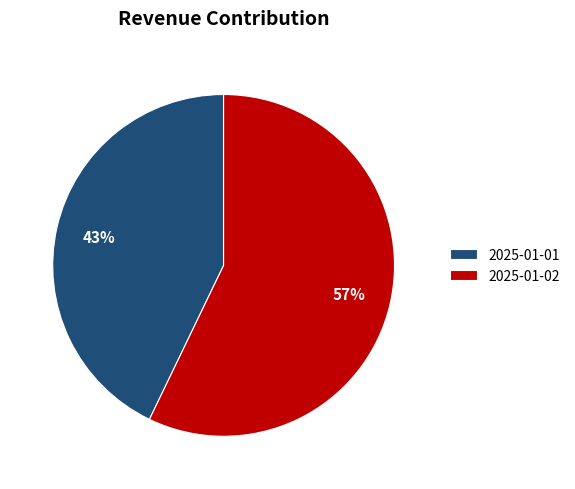

Which slice represents more than half of the pie?

2025-01-02